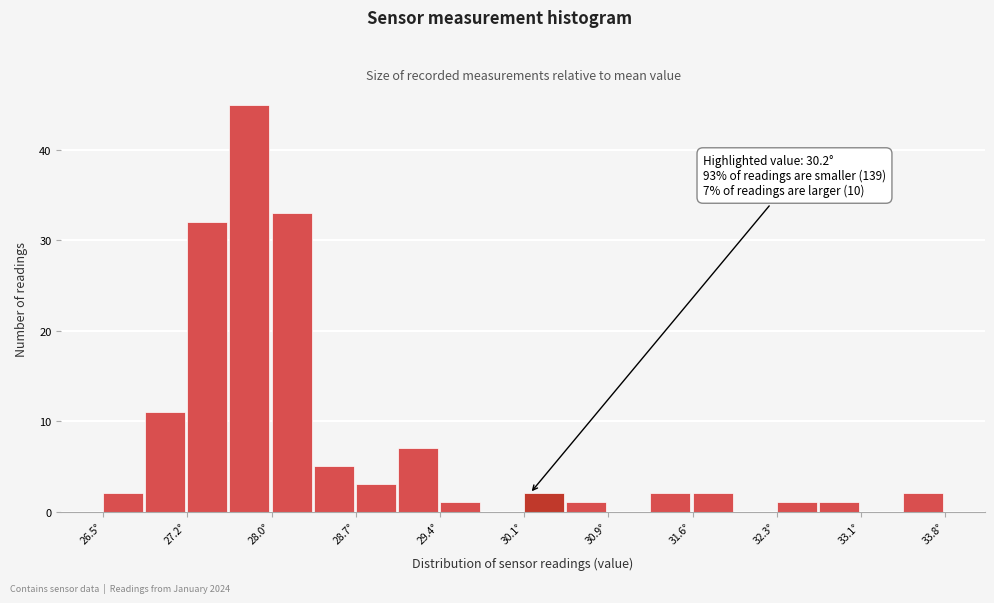

Around what value on the x-axis is the tallest bar? Give the approximate position of its centre, as read against the axis.

27.8